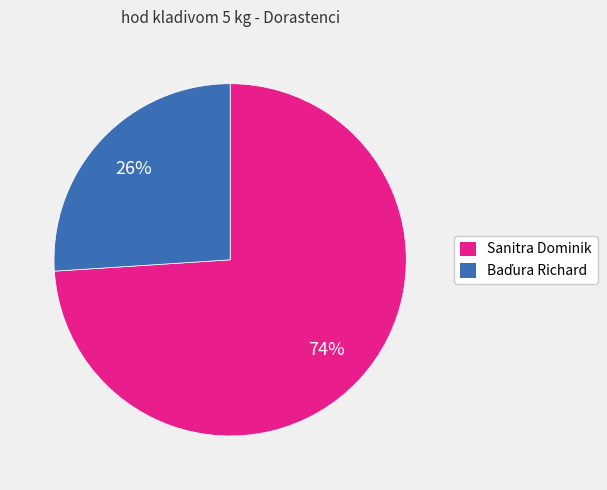

To the nearest percent, what percentage of the pie is Sanitra Dominik?

74%